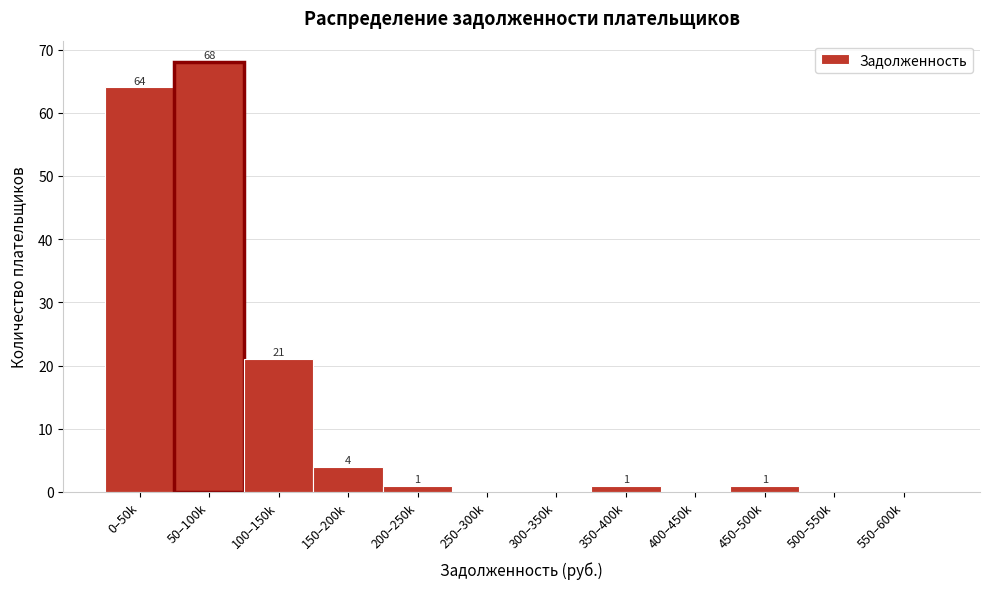

Reading left to right, what are all the values shown in this chart?

0–50k=64	50–100k=68	100–150k=21	150–200k=4	200–250k=1	250–300k=0	300–350k=0	350–400k=1	400–450k=0	450–500k=1	500–550k=0	550–600k=0